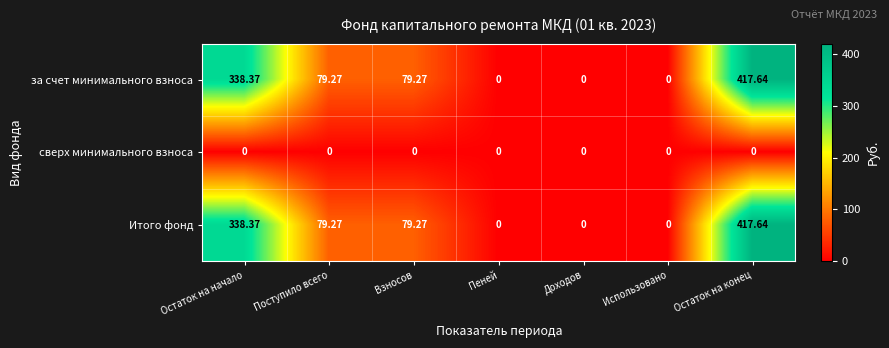

At how many categories does at least one series exceed 382?

1